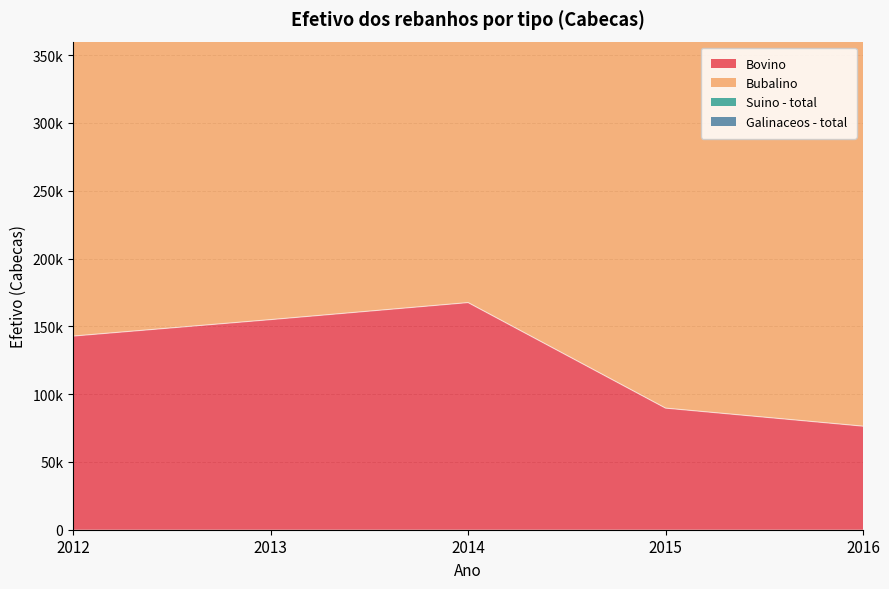

The Suino - total series shows 110643 at 2012. True or false?

False